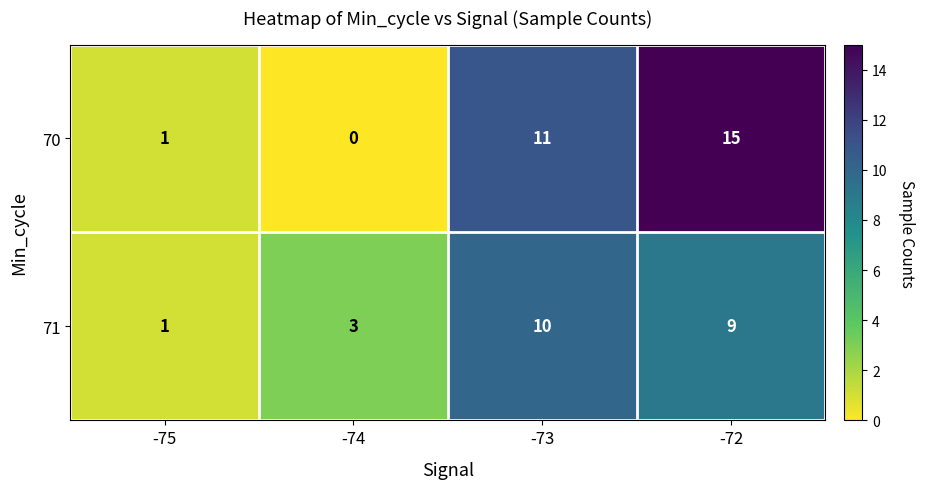

Rank the categories by 71 value from lowest to highest.

-75, -74, -72, -73